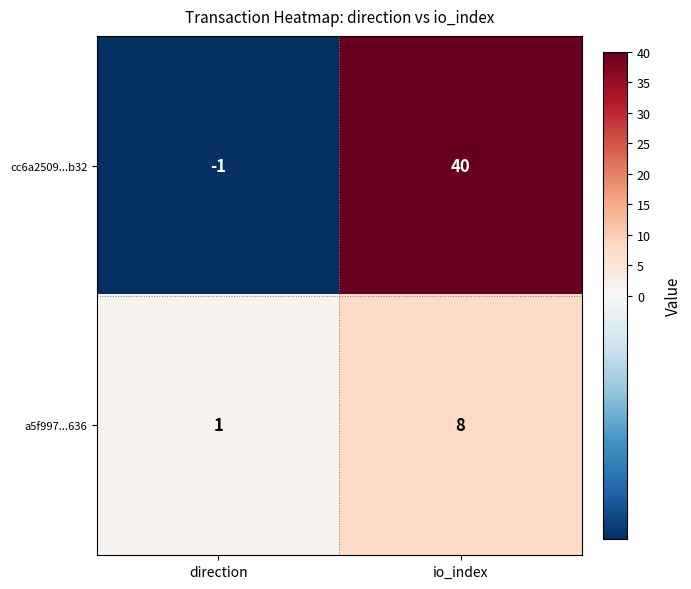

Reading left to right, extract all data points from this chart.

cc6a2509...b32: -1	40
a5f997...636: 1	8